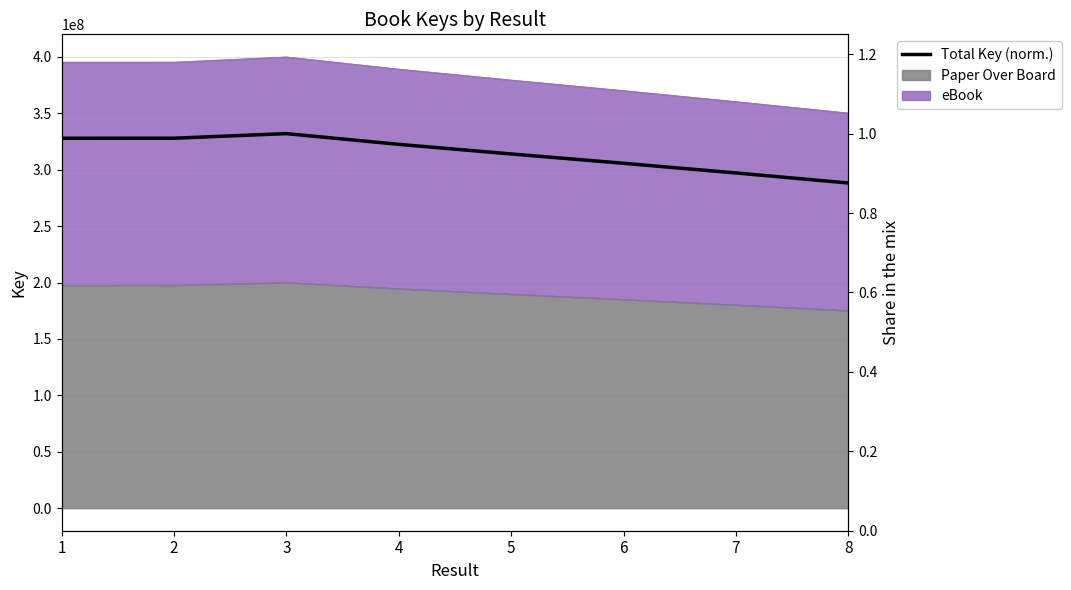

Rank the categories by value from highest to lowest.

3, 2, 1, 4, 5, 6, 7, 8